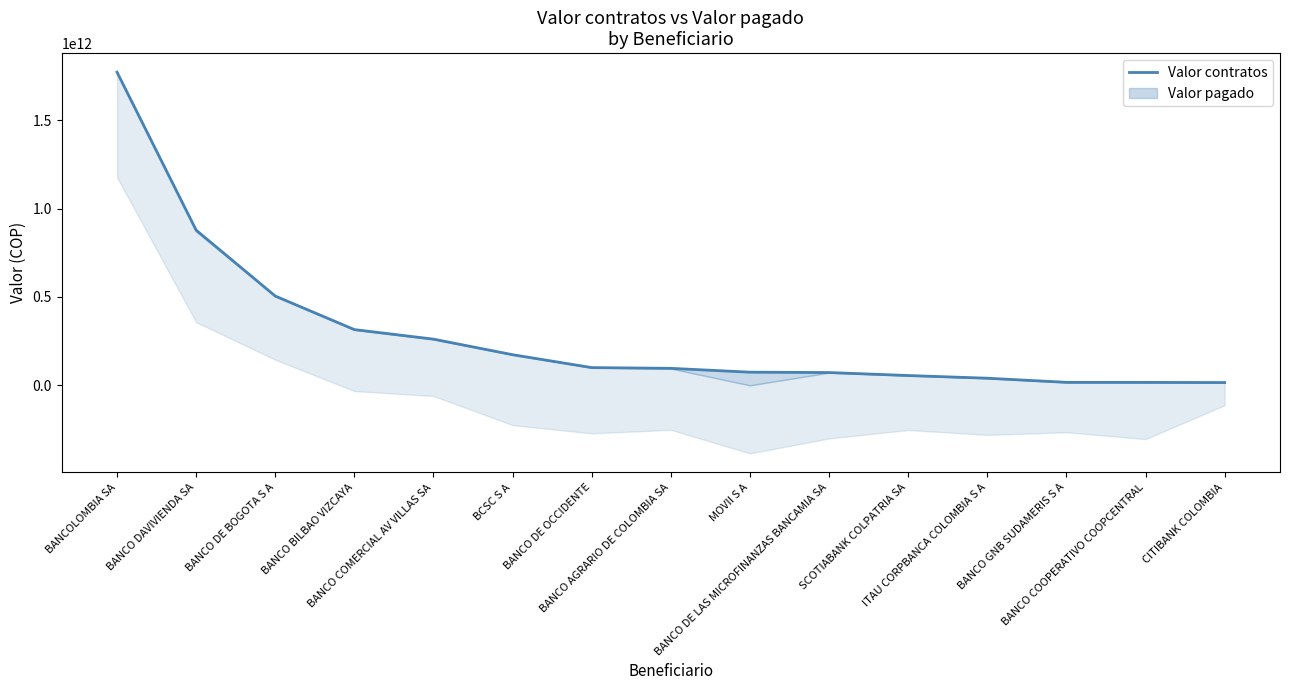

Reading right to left, extract all data points from this chart.

CITIBANK COLOMBIA=15632868000.0	BANCO COOPERATIVO COOPCENTRAL=16568763000.0	BANCO GNB SUDAMERIS S A=16844559000.0	ITAU CORPBANCA COLOMBIA S A=40177004800.0	SCOTIABANK COLPATRIA SA=55364645000.0	BANCO DE LAS MICROFINANZAS BANCAMIA SA=72295697600.0	MOVII S A=74344997800.0	BANCO AGRARIO DE COLOMBIA SA=96084149600.0	BANCO DE OCCIDENTE=100250583000.0	BCSC S A=173197716400.0	BANCO COMERCIAL AV VILLAS SA=261215696000.0	BANCO BILBAO VIZCAYA=315256527137.5	BANCO DE BOGOTA S A=505089193416.3	BANCO DAVIVIENDA SA=878014657576.5	BANCOLOMBIA SA=1771793591300.0